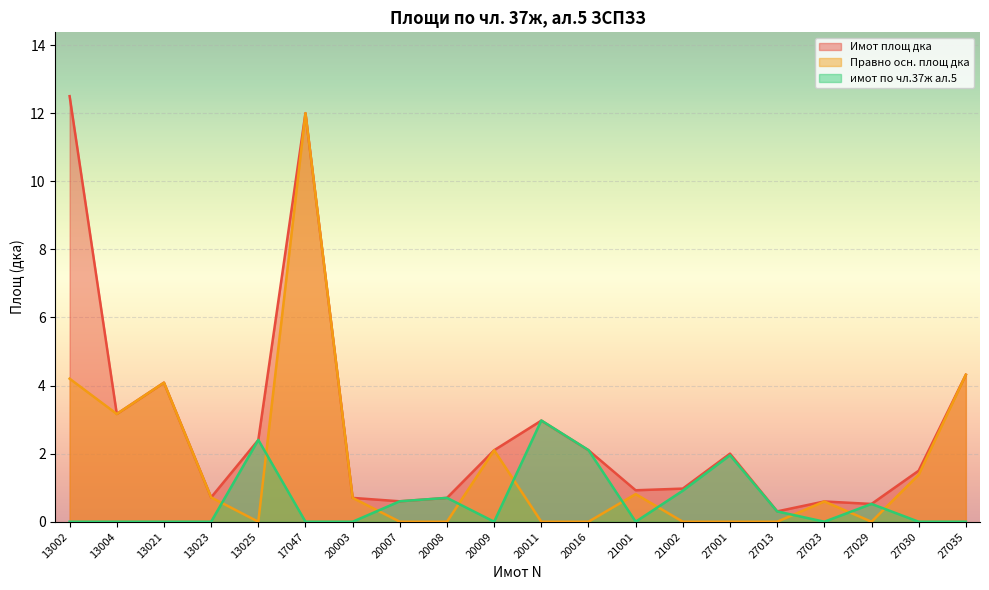

At how many categories does at least one series exceed 7?

2